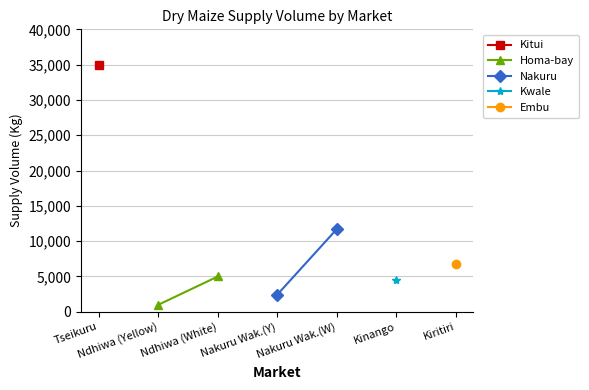

True or false: Embu has more than 1 points higher than both neighbors.

False